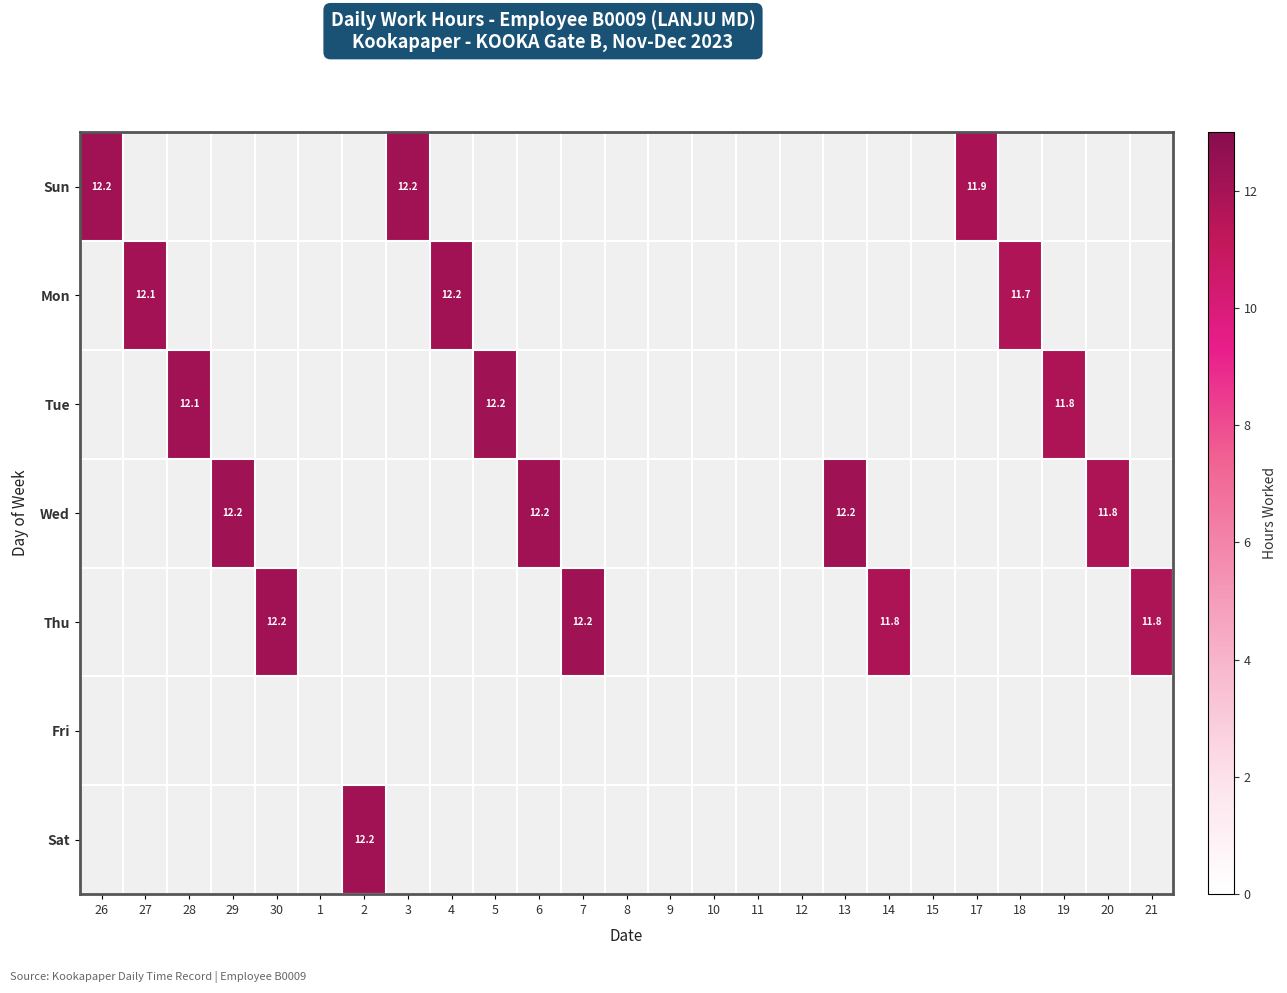

What is the minimum value shown in the chart?

11.7